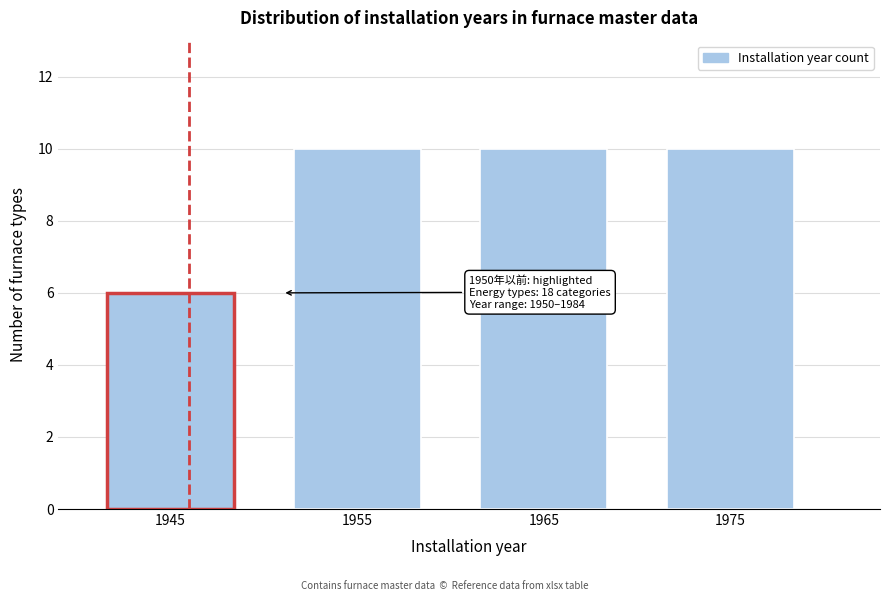

Reading right to left, list all the values displayed in this chart.

10	10	10	6